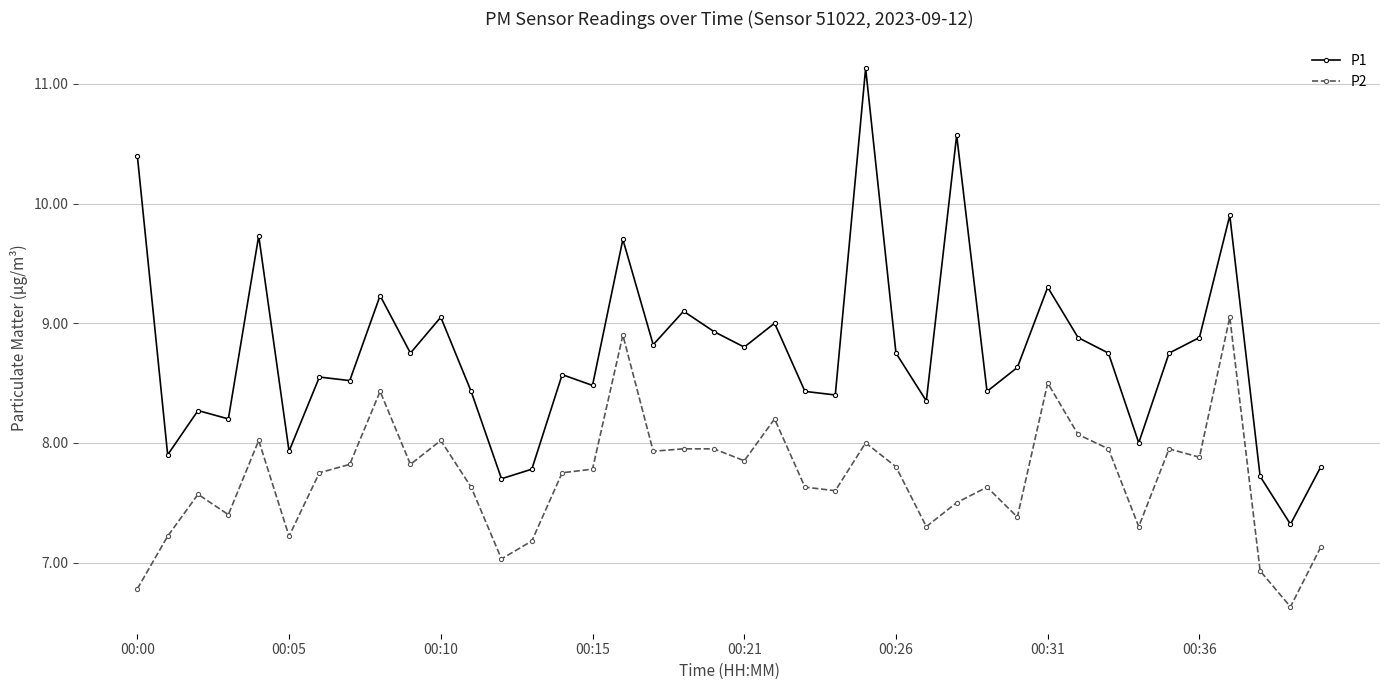

List the series in order of their peak value, lowest first.

P2, P1